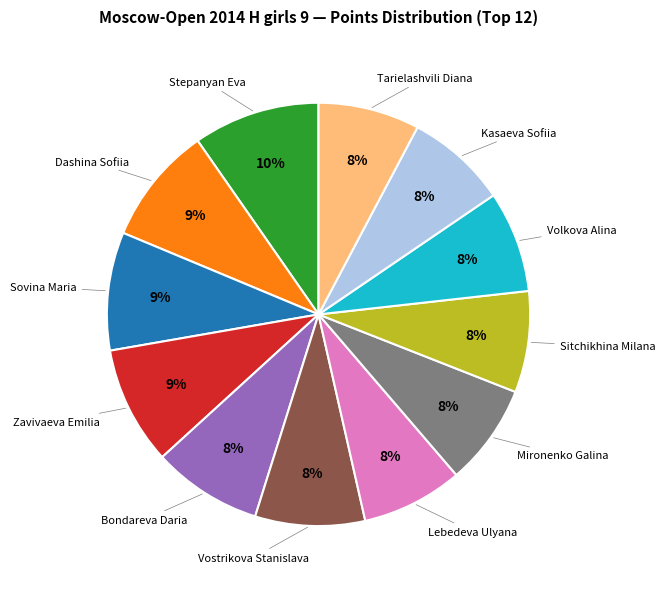

To the nearest percent, what is the average slice percentage?

8%